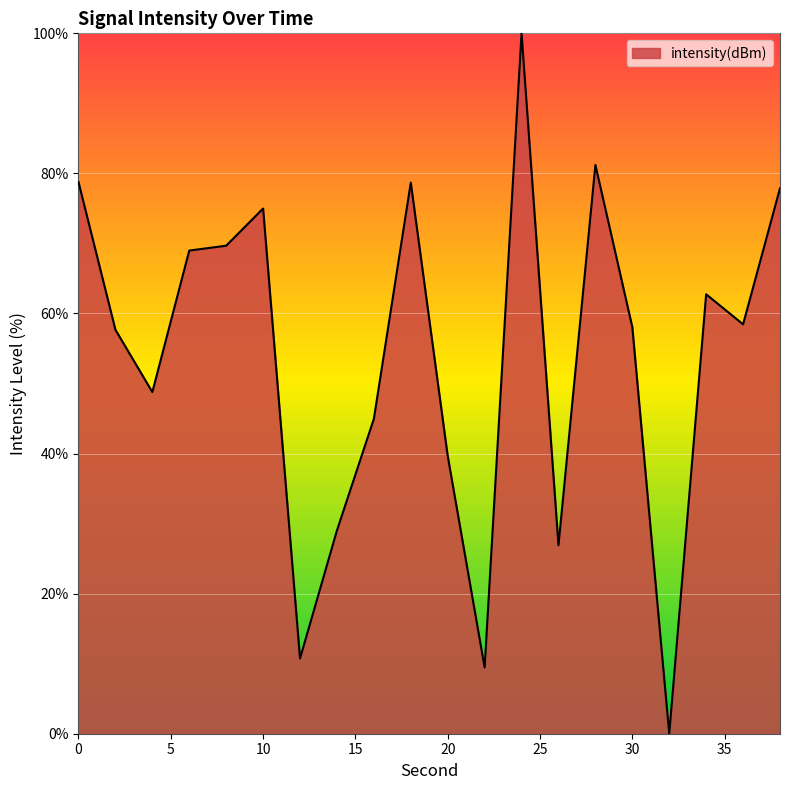

What is the greatest value displayed?

100.0